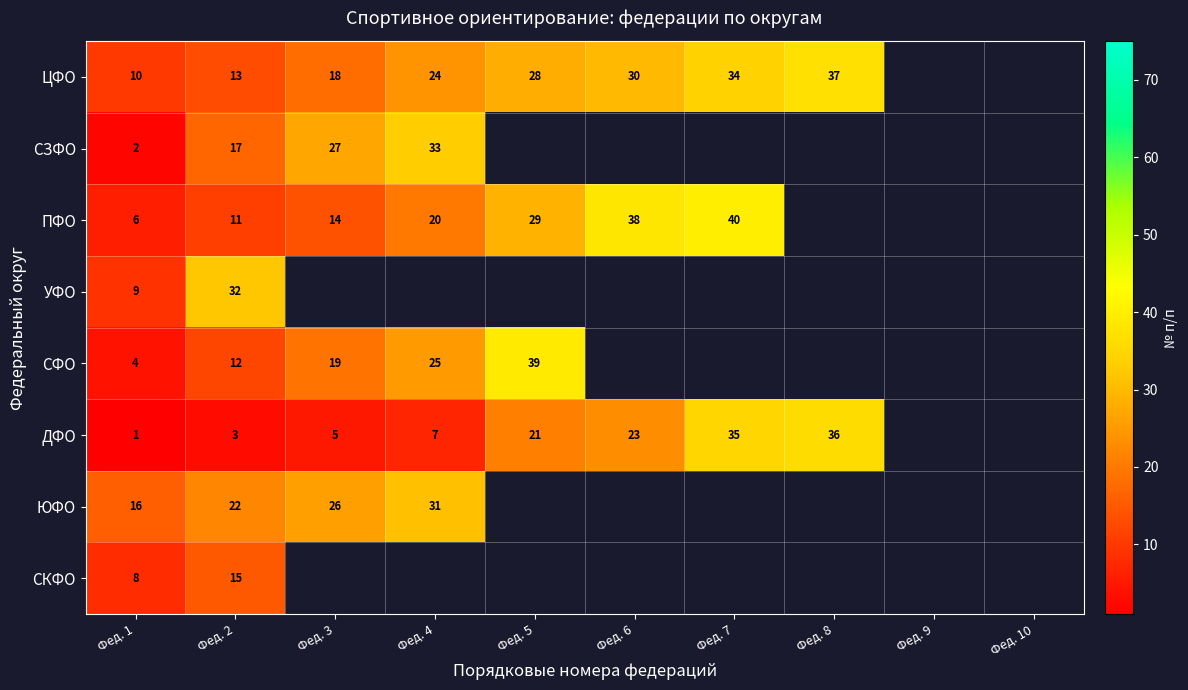

Is it true that ЦФО equals 38.8 at Фед. 4?

False